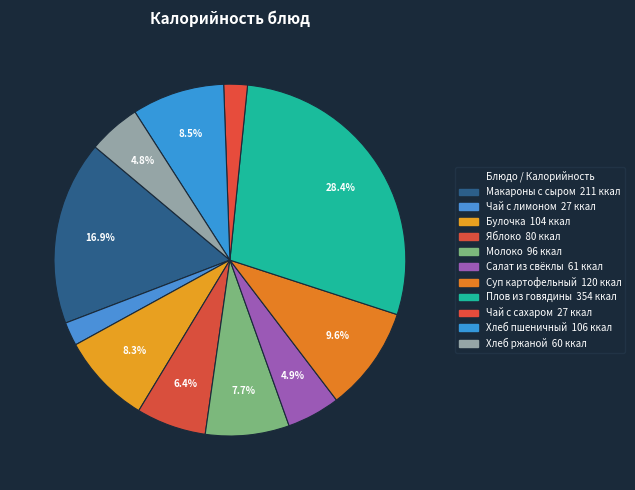

Which category has the smallest portion of the pie?

Чай с лимоном